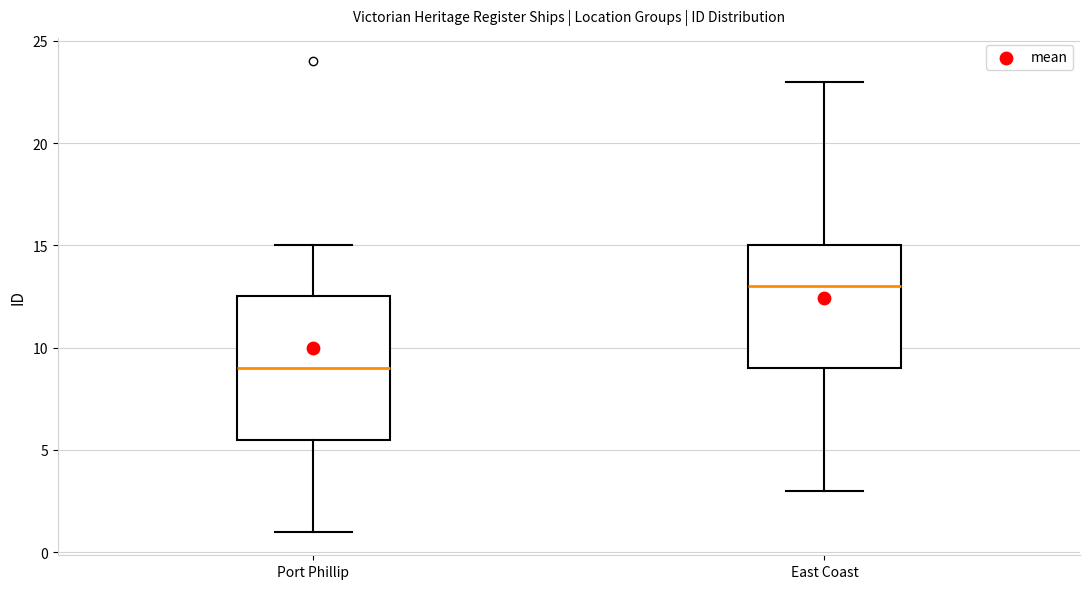

Where does the lower whisker of the box for Port Phillip end on the y-axis? The values are not printed on the chart, so give them approximately, as read against the axis.

1.0